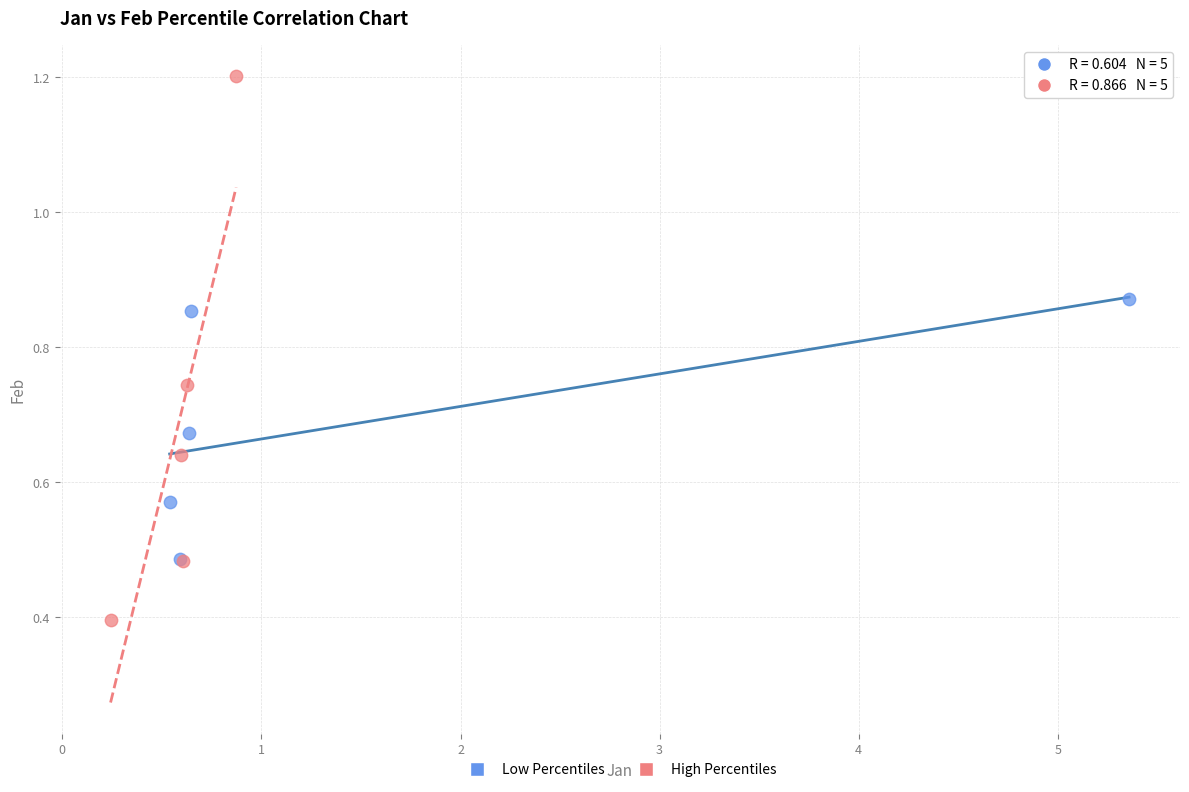

Which series has the largest Y range (max minus min)?

High Percentiles